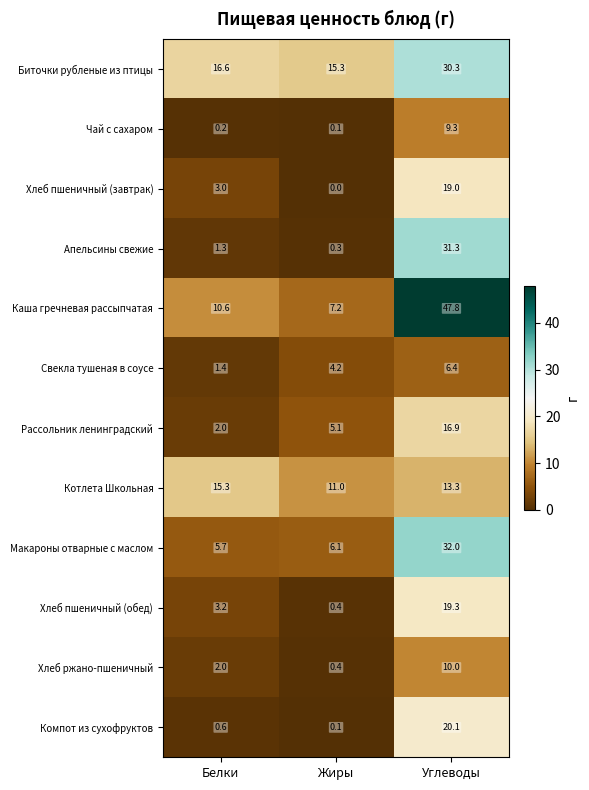

The Хлеб пшеничный (завтрак) series shows 2.0 at Белки. True or false?

False